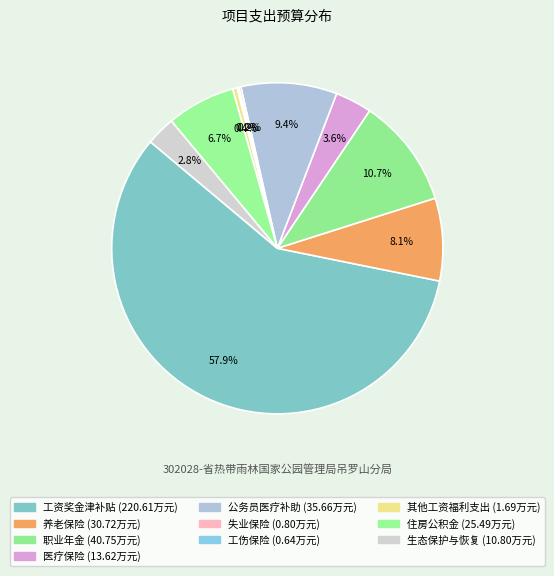

Rank the categories by value from highest to lowest.

工资奖金津补贴, 职业年金, 公务员医疗补助, 养老保险, 住房公积金, 医疗保险, 生态保护与恢复, 其他工资福利支出, 失业保险, 工伤保险